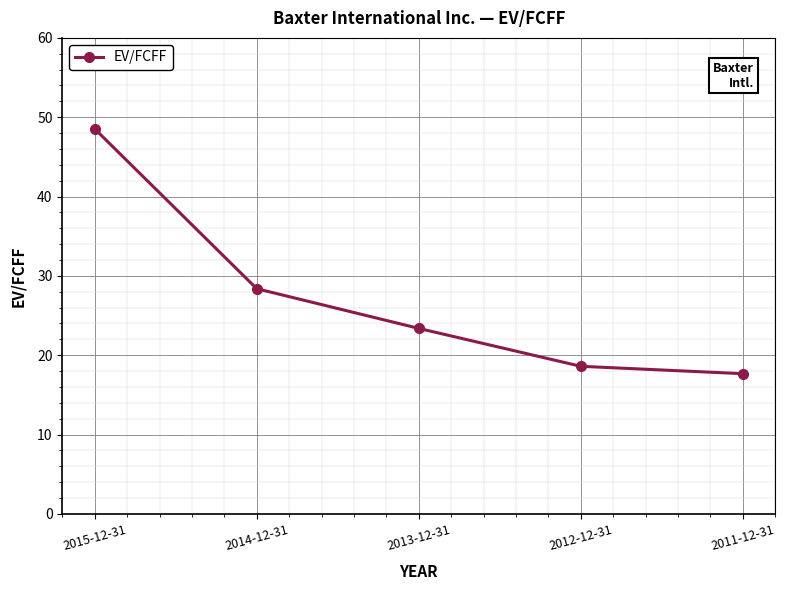

How many data points does each series have?

5